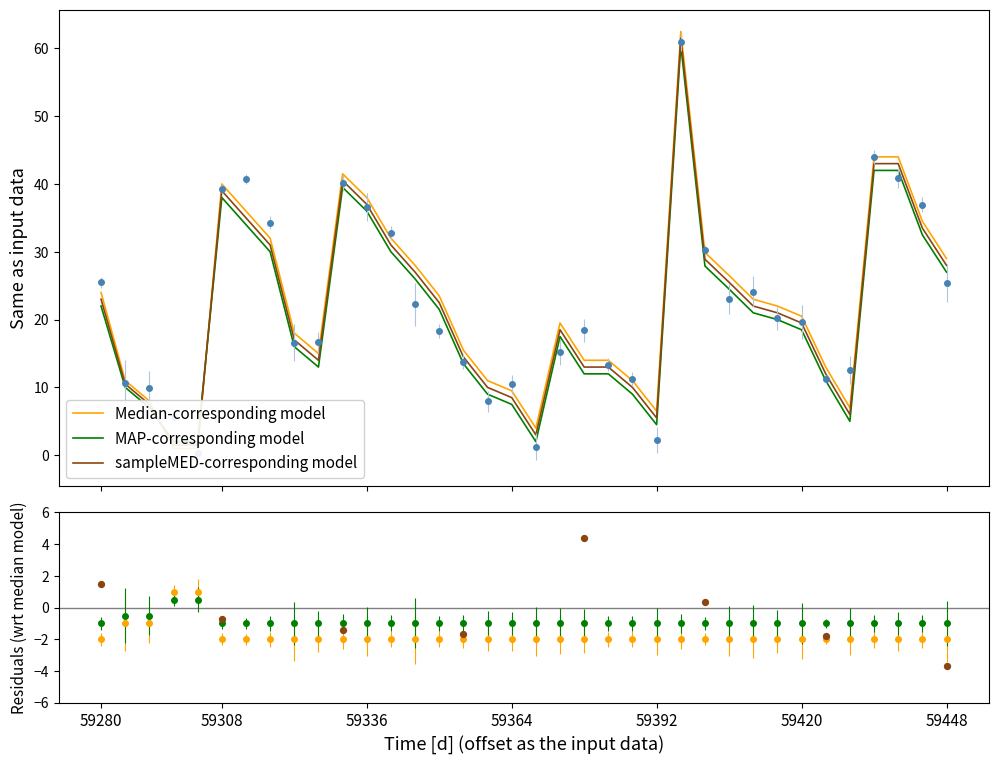

Which series reaches the maximum Y coordinate?

Median-corresponding model